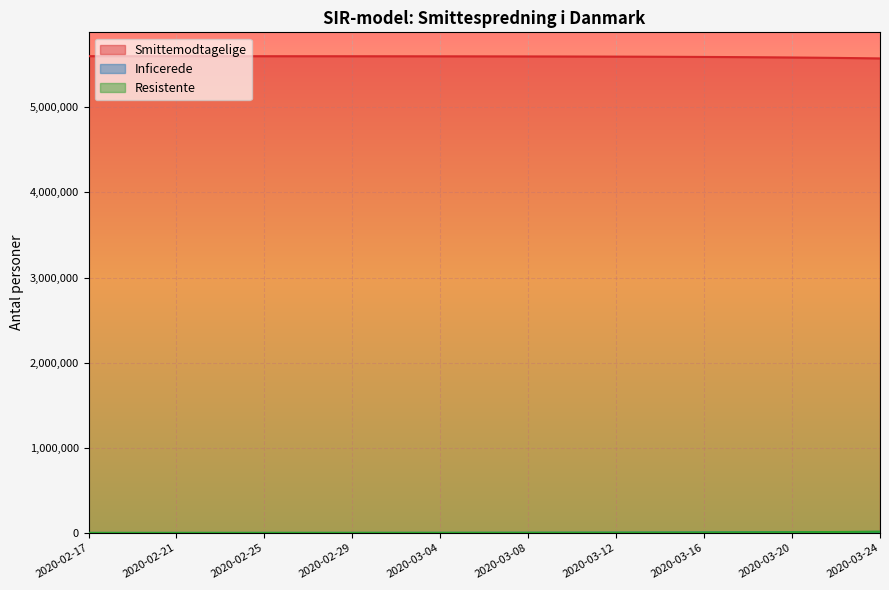

Is it true that Inficerede equals 1312.5 at 2020-03-04?

False